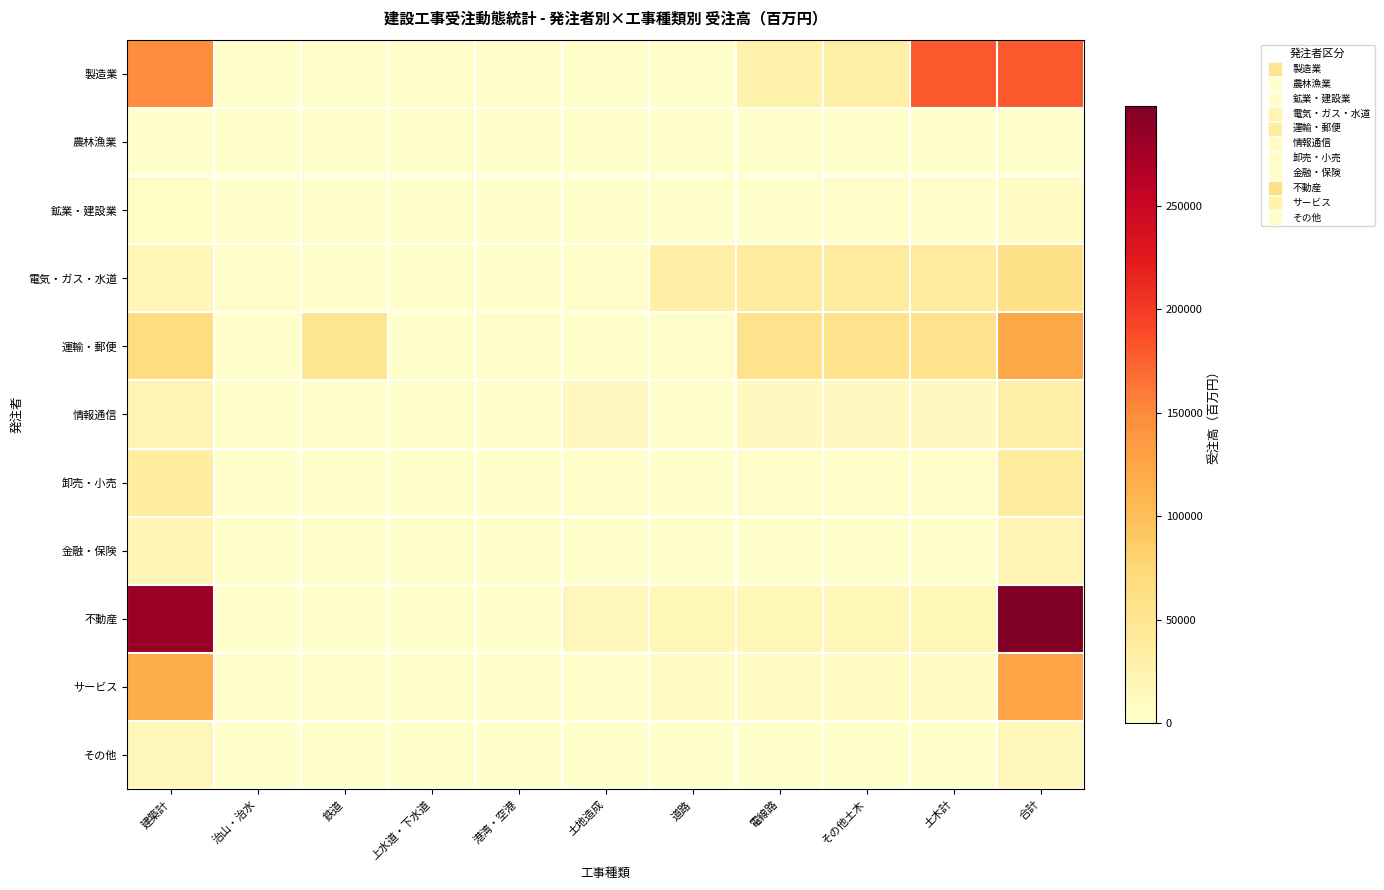

Which label corresponds to the largest value in the chart?

合計